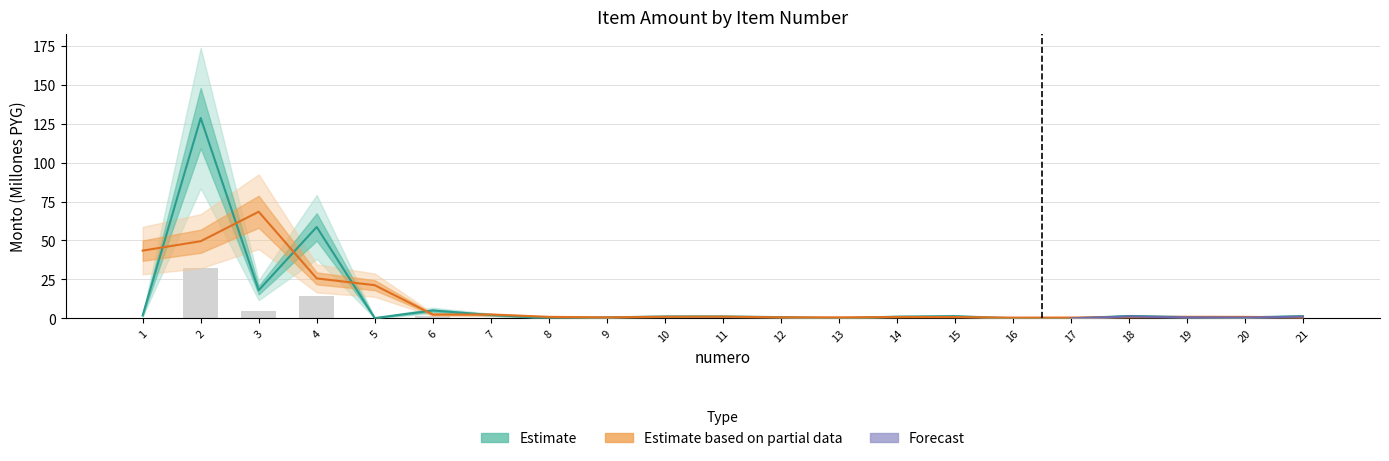

Are the bars grouped side by side (vs. stacked)?

Yes